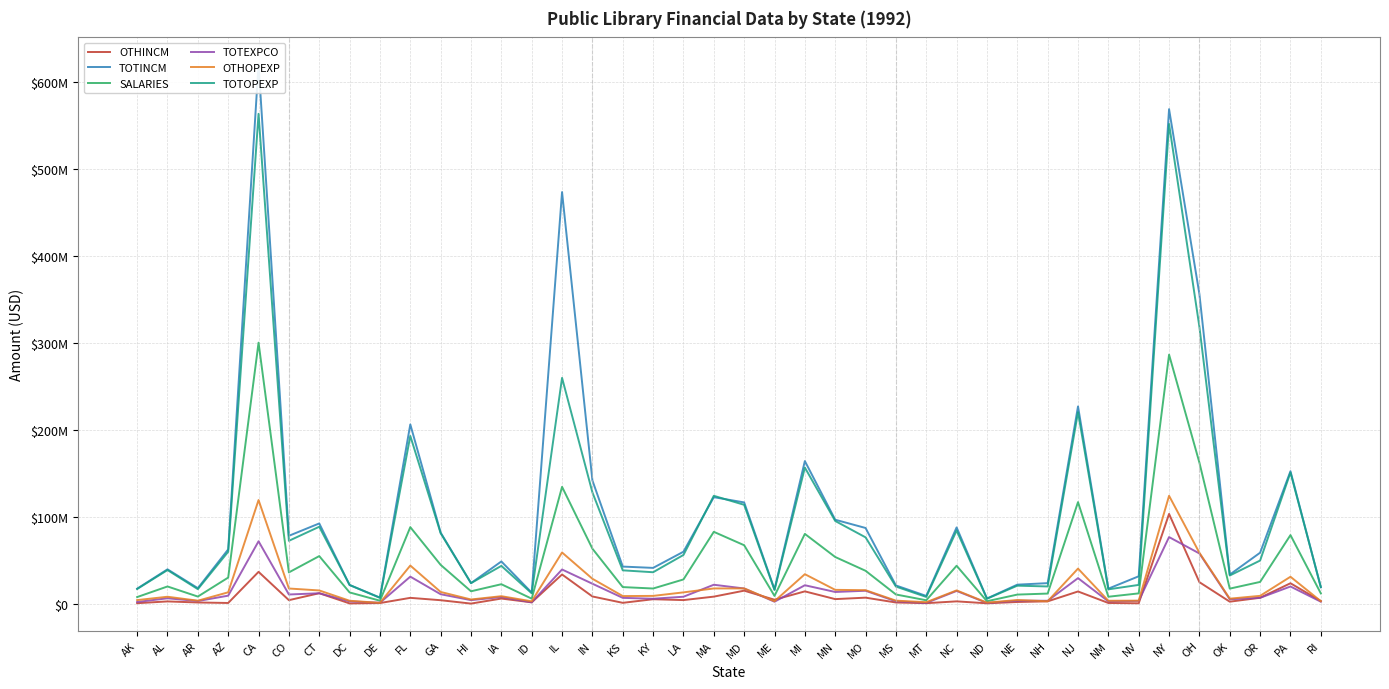

How many data points in OTHOPEXP are above 9244126?

19